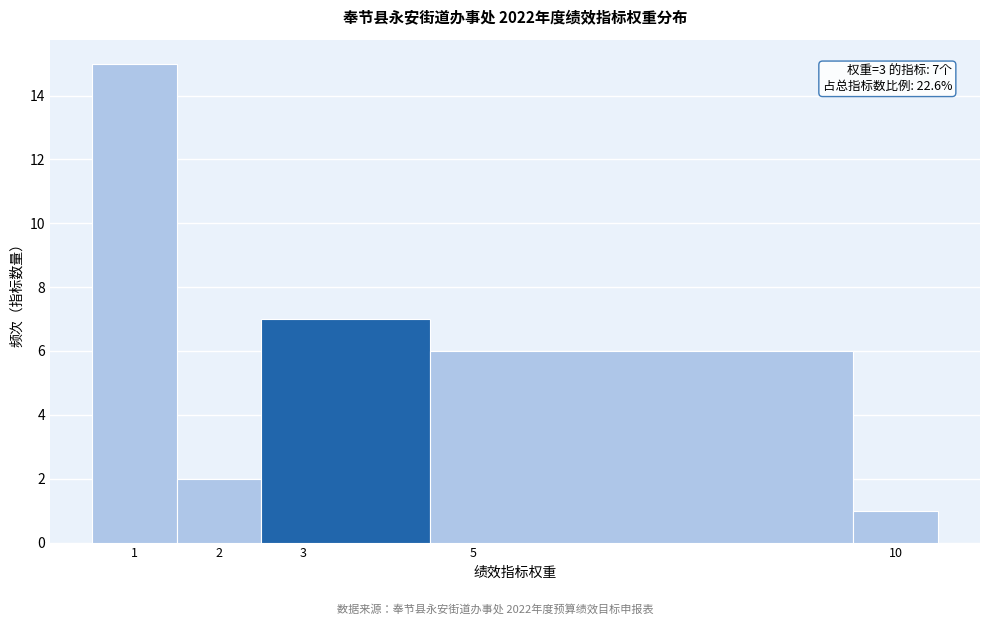

Which range on the x-axis has the tallest bar?

0.5 to 1.5